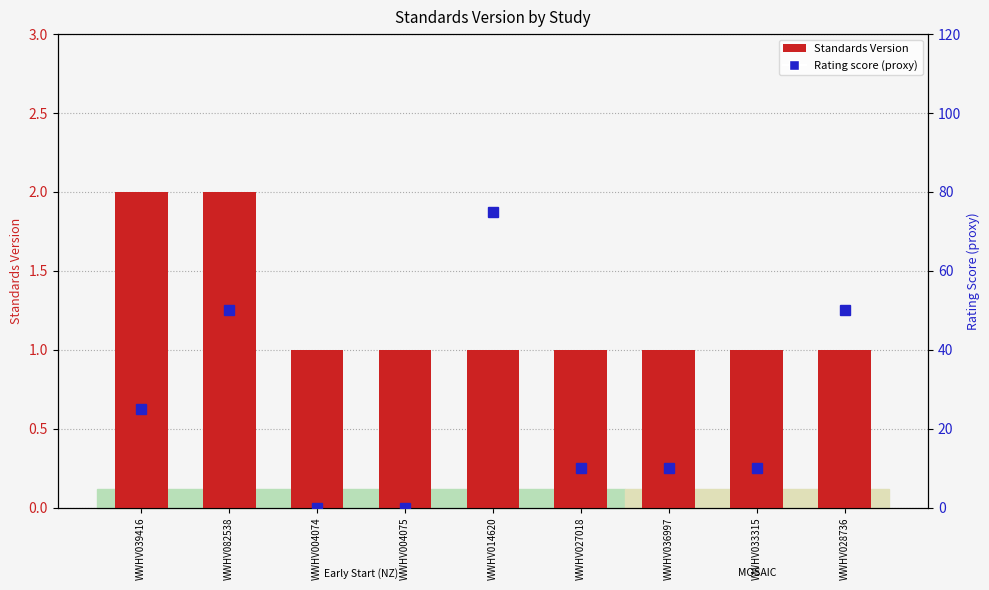

List the series in order of their overall mean, lowest first.

Standards Version, Rating score (proxy)